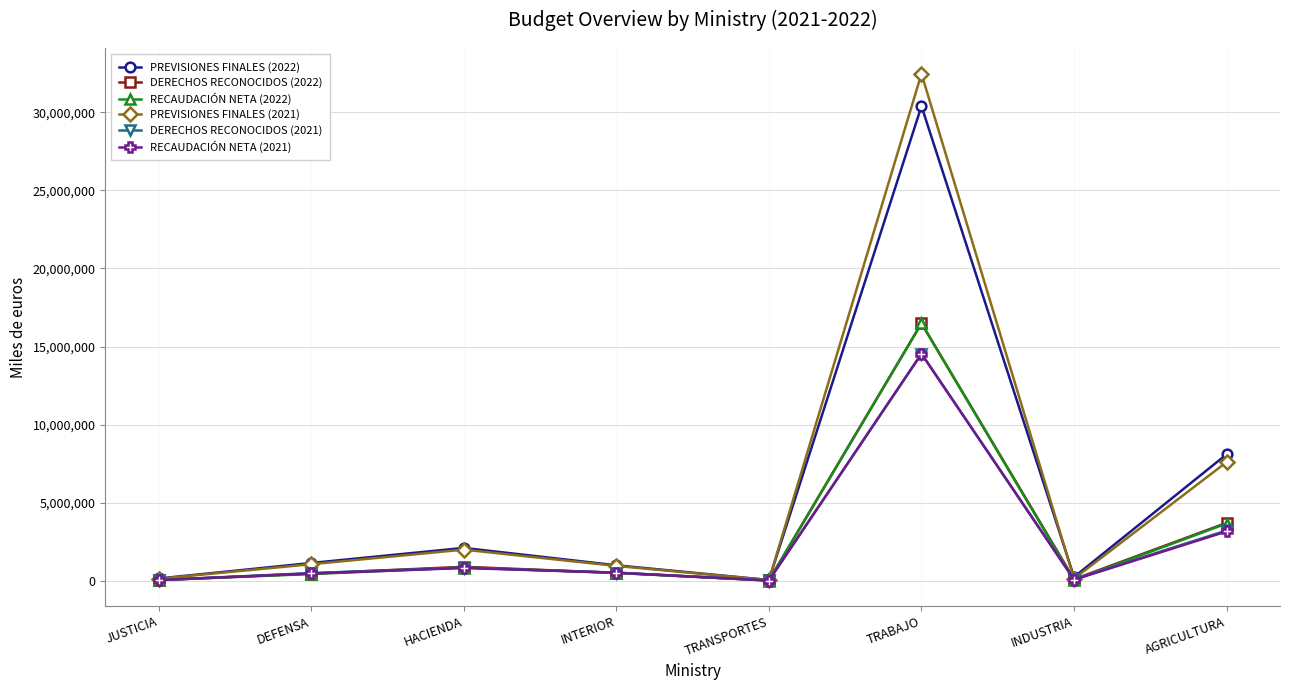

Where is the first local minimum for RECAUDACIÓN NETA (2022)?

TRANSPORTES